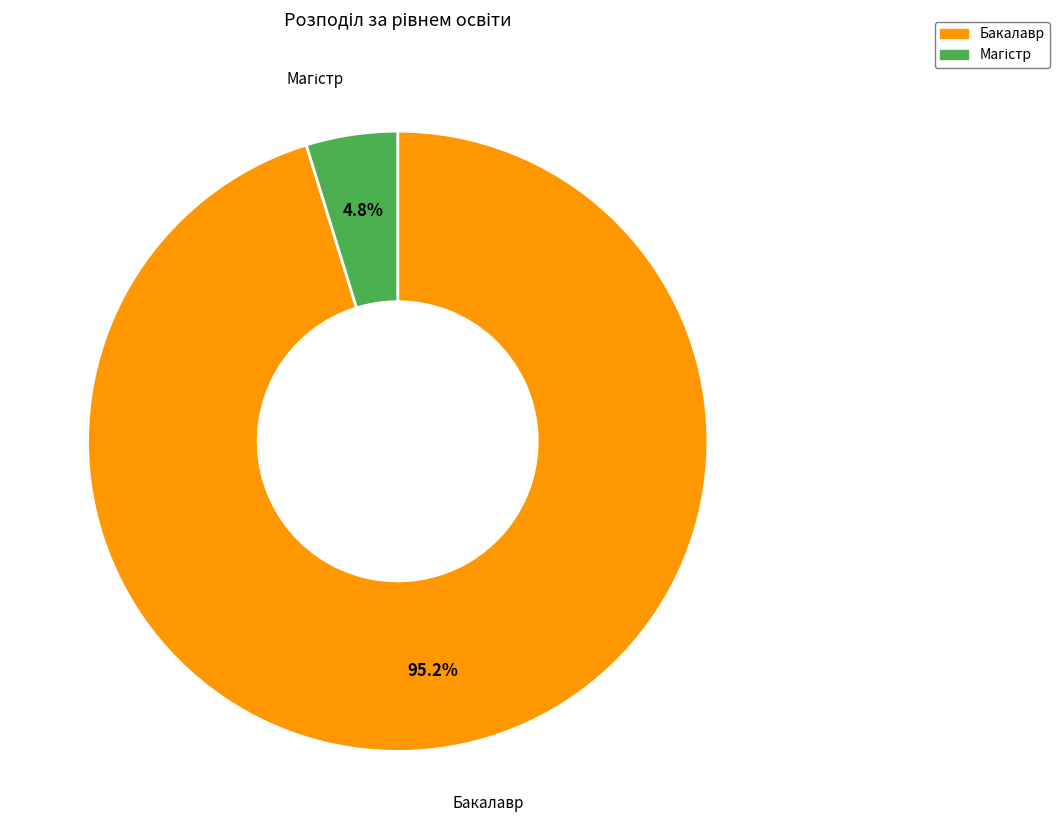

Is there a majority slice in this chart?

Yes